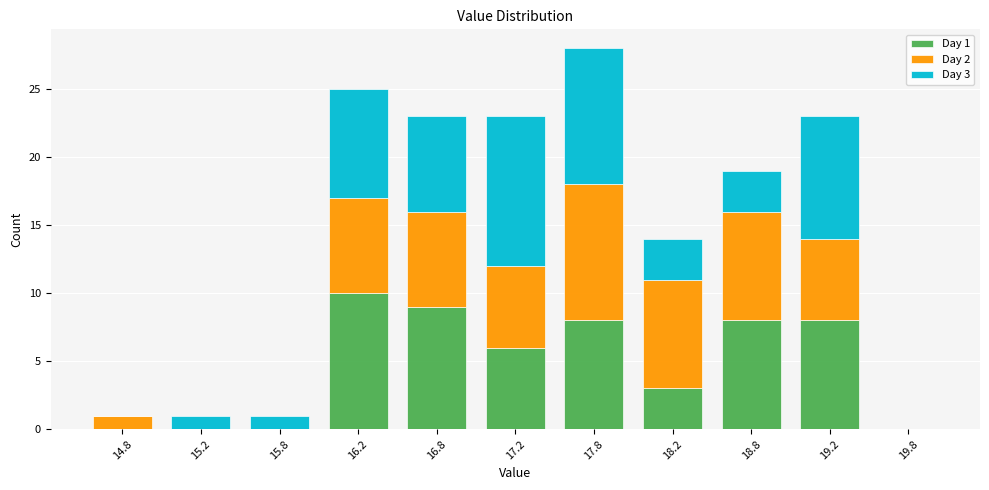

Which range on the x-axis has the tallest stacked bar (by total height)?

17.5 to 18.0